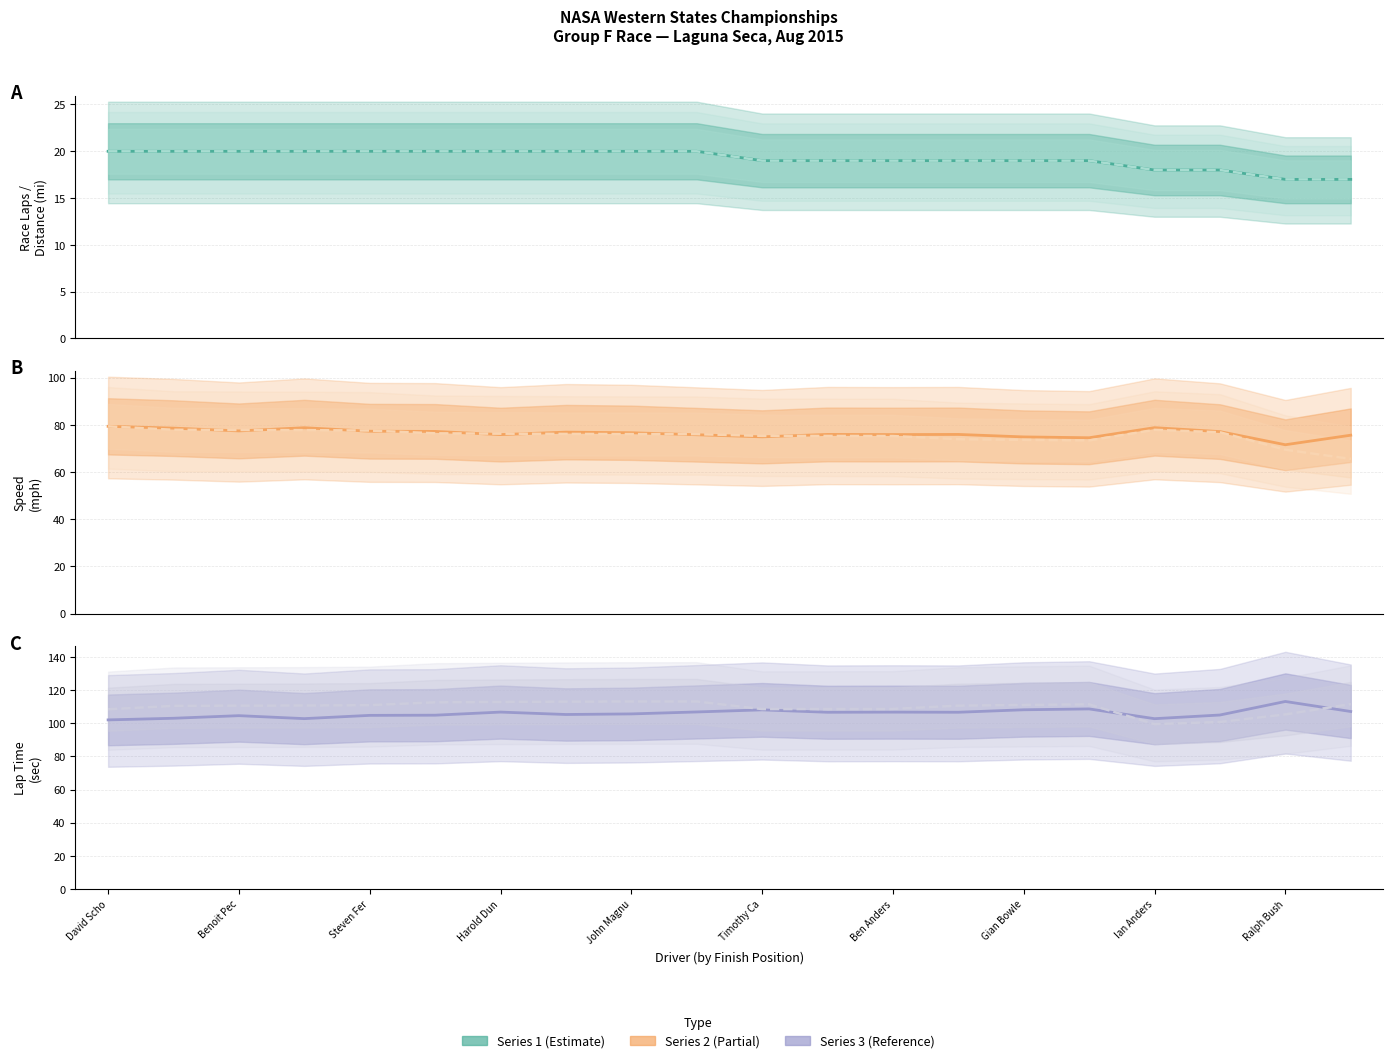

What is the sum of the Best Lap time values at Steven Fer and Timothy Ca?

213.0